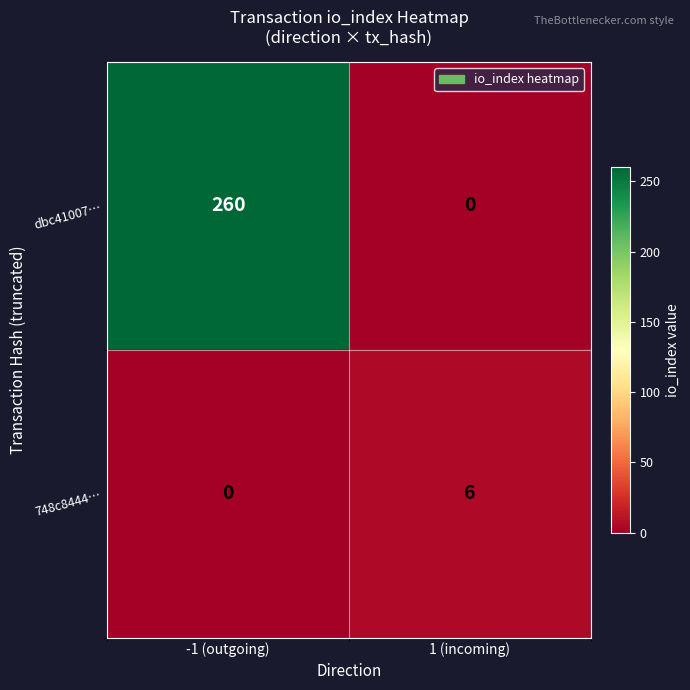

Which series has the widest spread of values?

dbc41007…